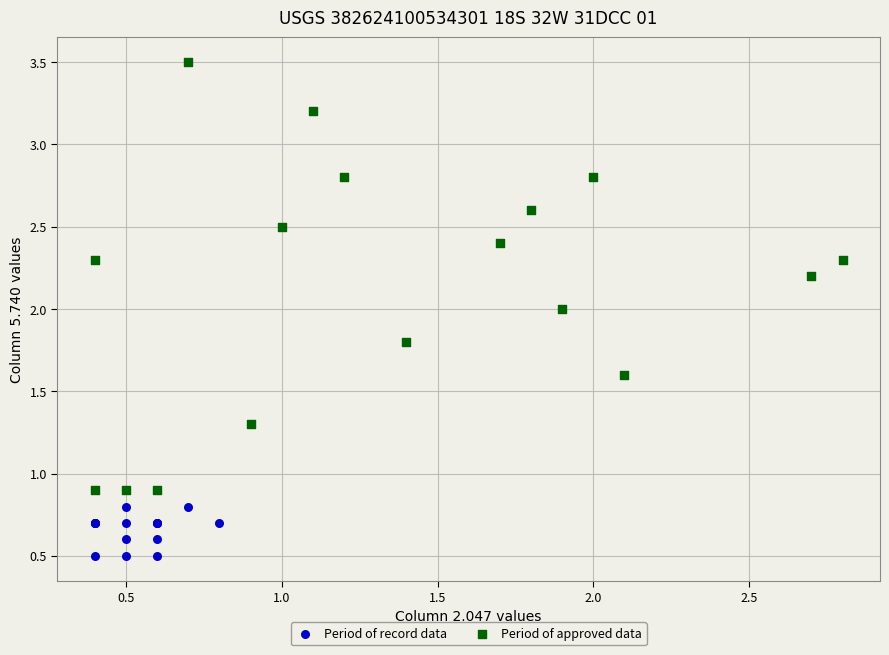

Which series contains the highest Y value?

Period of approved data